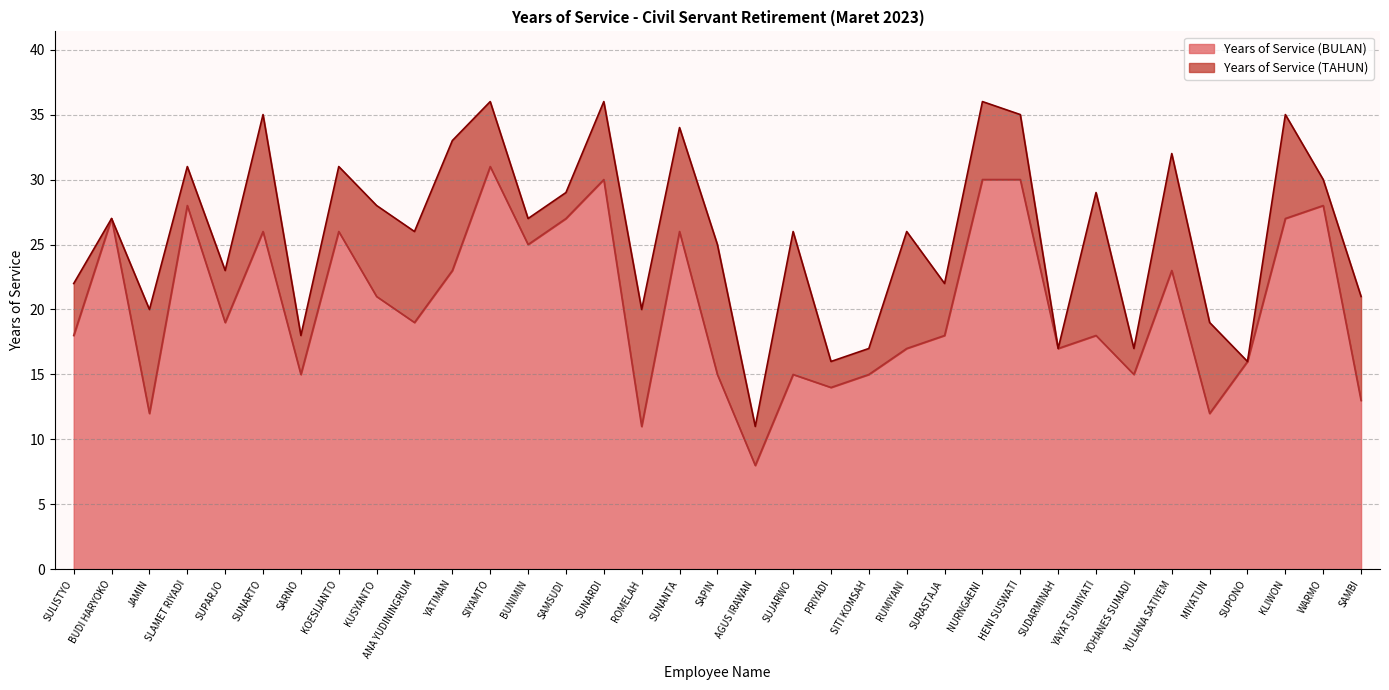

How many lines are shown in the chart?

2